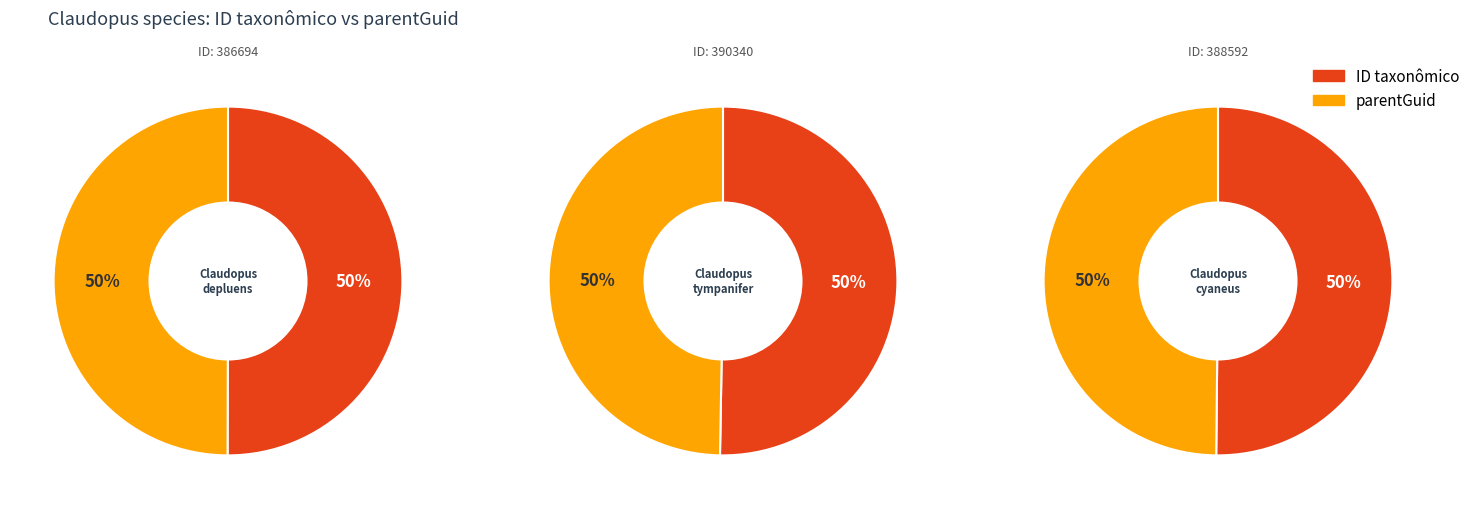

Rank the categories by Claudopus cyaneus value from lowest to highest.

parentGuid, ID taxonômico